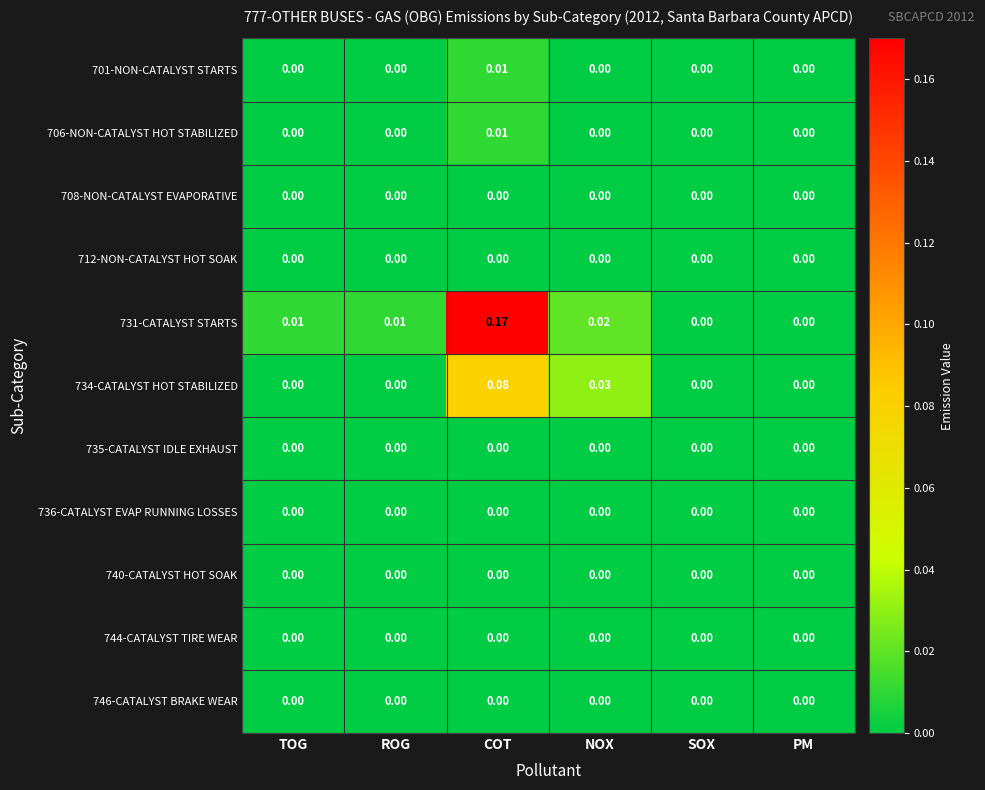

Which series has the largest total across all categories?

731-CATALYST STARTS